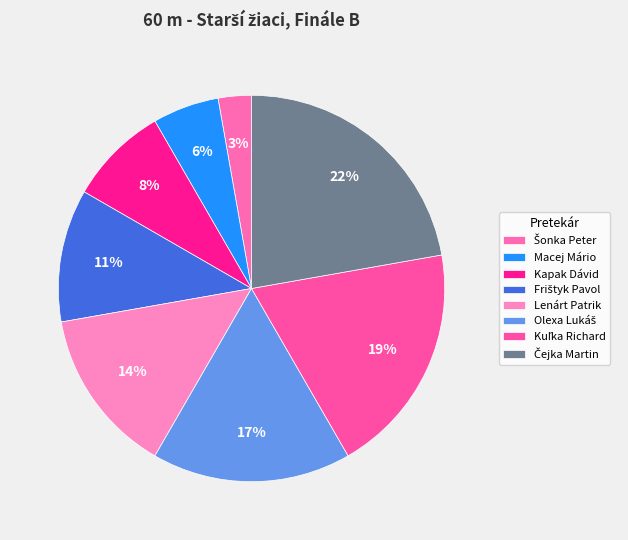

Is there a majority slice in this chart?

No